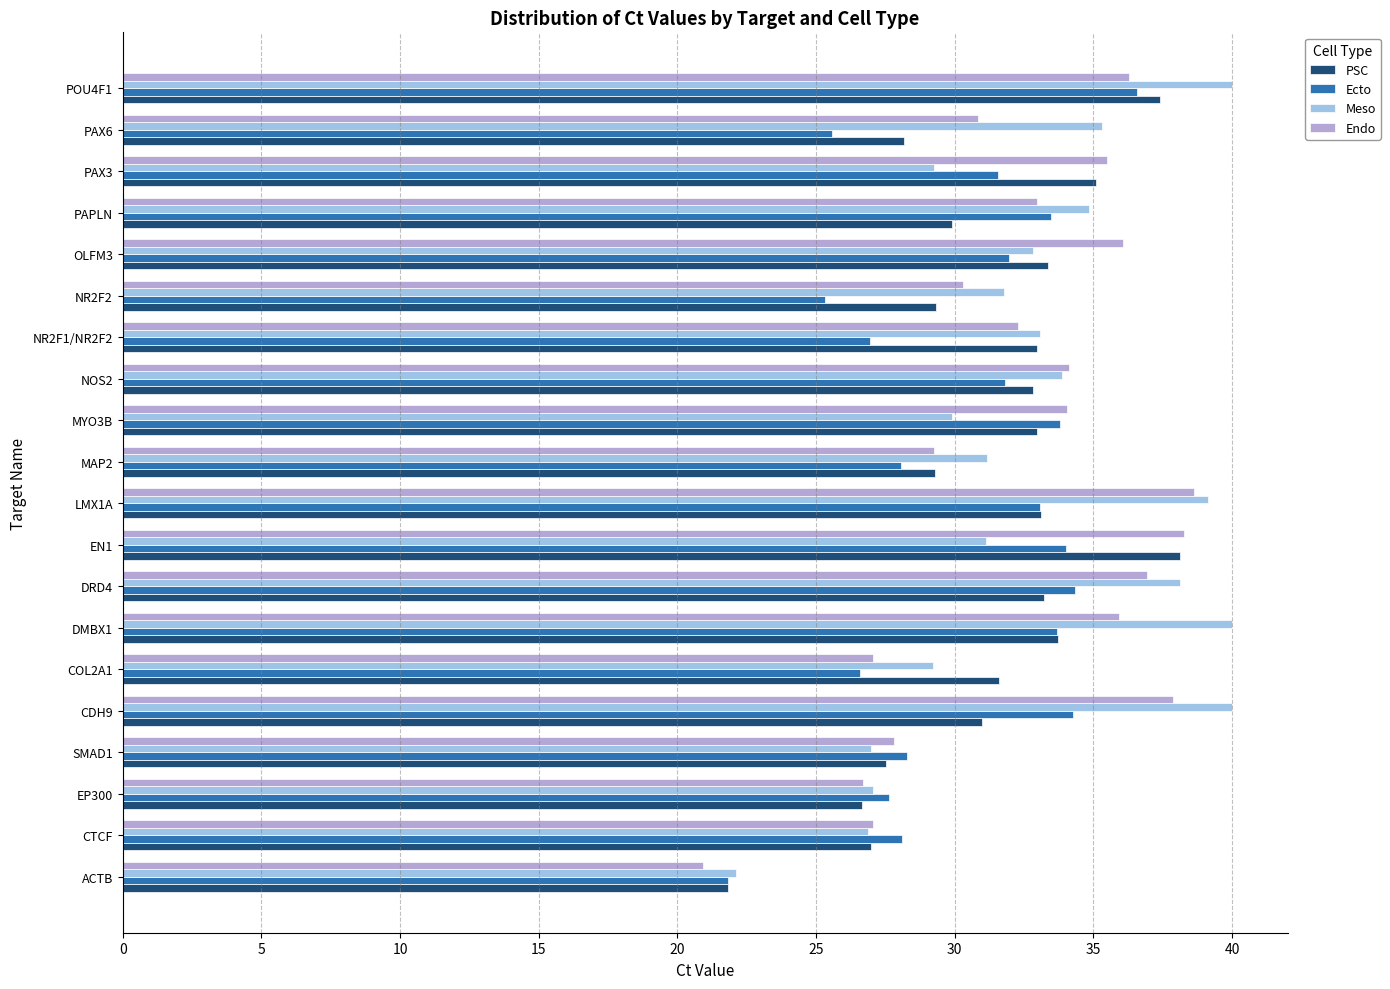

What are all the series names shown in the legend?

PSC, Ecto, Meso, Endo